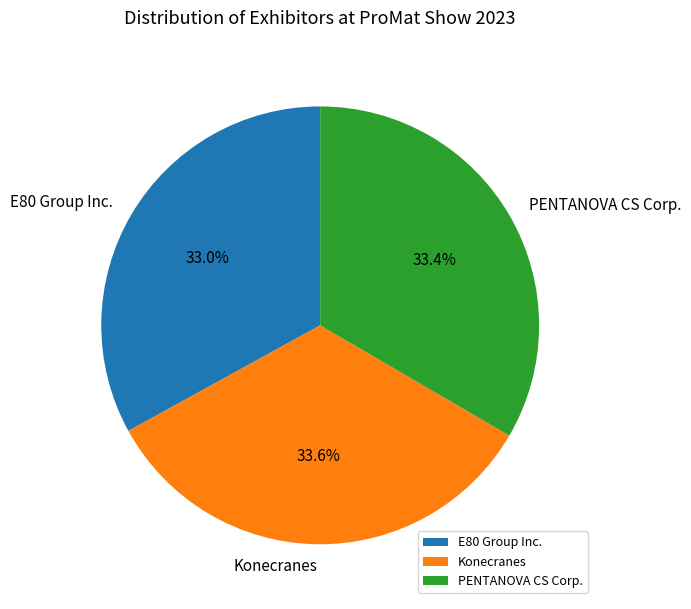

What percentage is NOT represented by PENTANOVA CS Corp.?

66.6%